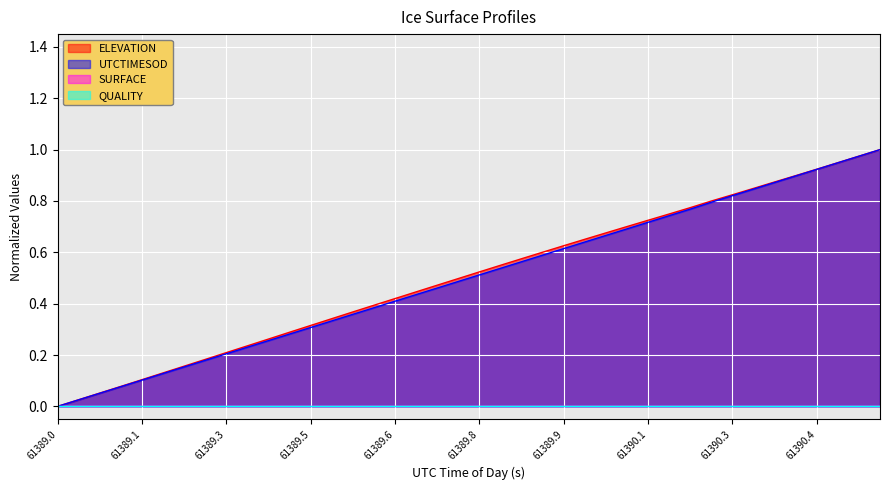

True or false: ELEVATION and UTCTIMESOD cross at least once.

False